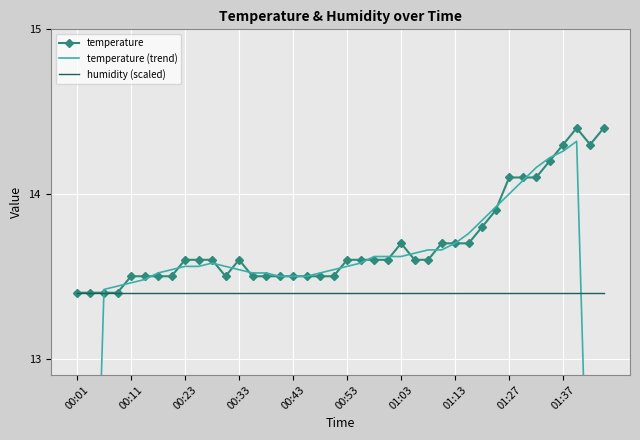

What is the minimum value for humidity (scaled)?

13.4